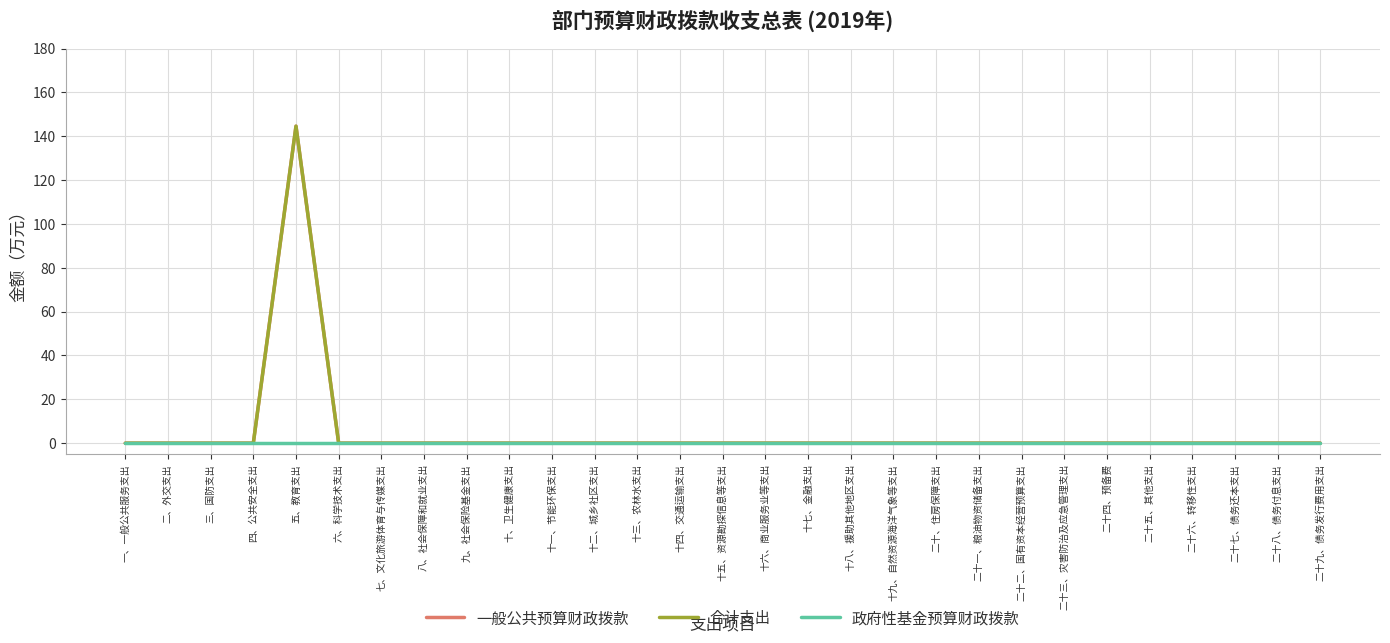

Does the chart display data point markers on the line(s)?

No